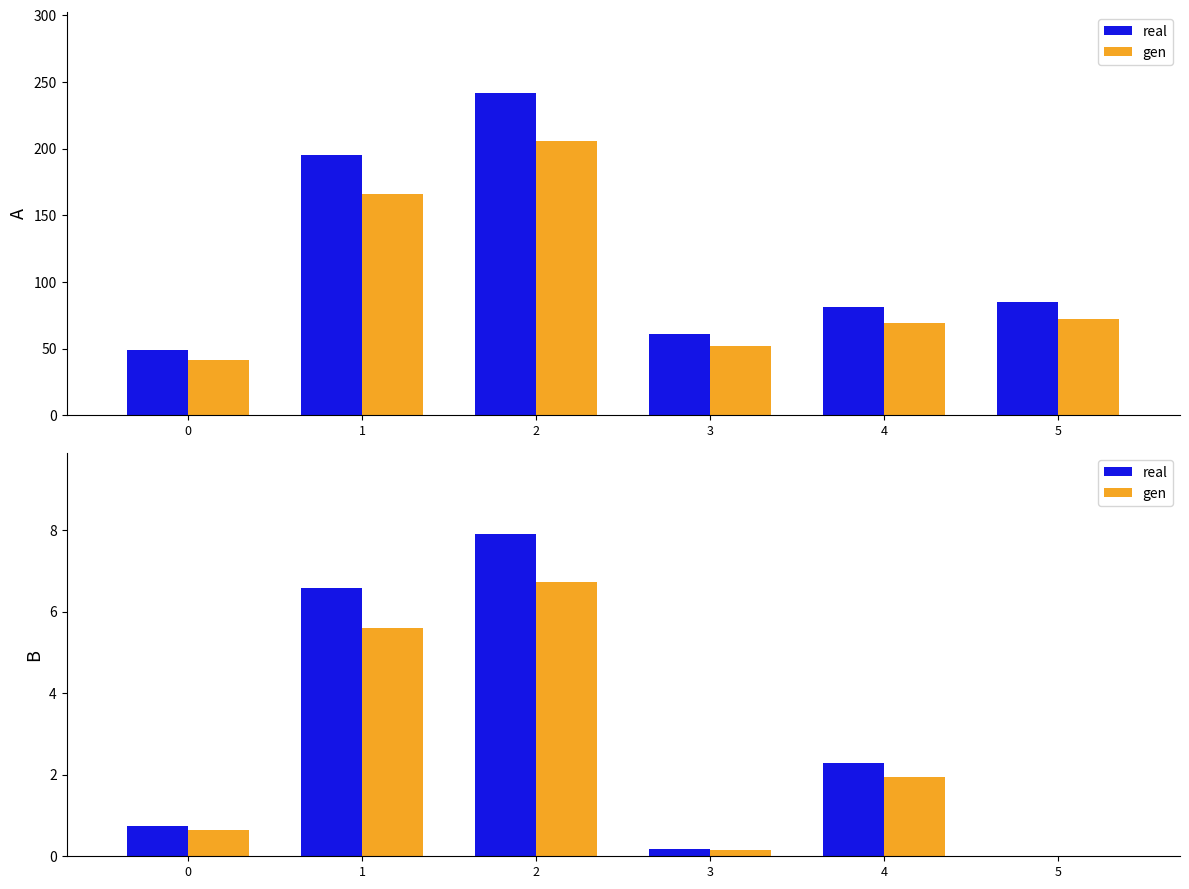

What is the difference between the maximum and second lowest values in the real series?

7.7